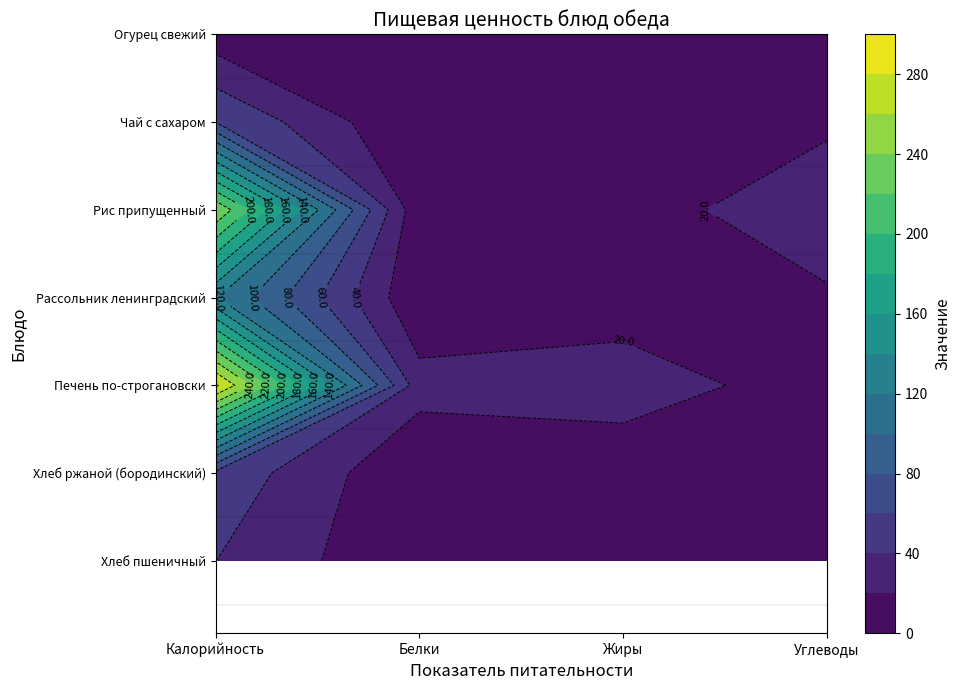

How many values in the Хлеб пшеничный series exceed 7?

2